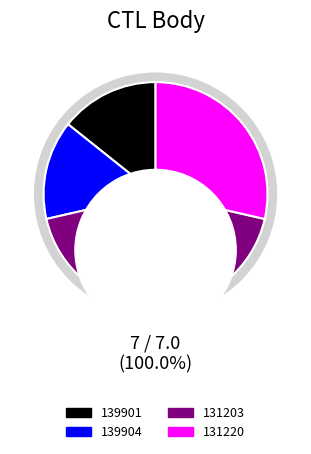

Which category has the smallest portion of the pie?

139901